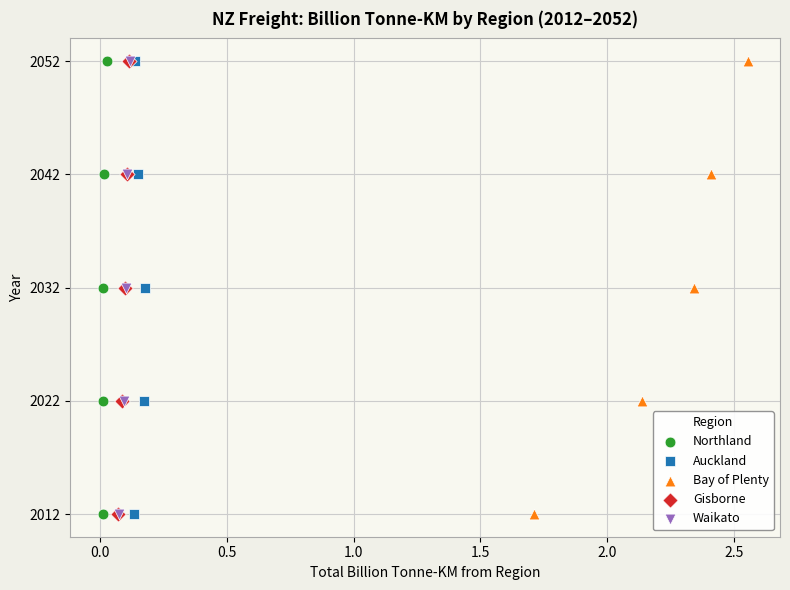

What are all the series names shown in the legend?

Northland, Auckland, Bay of Plenty, Gisborne, Waikato